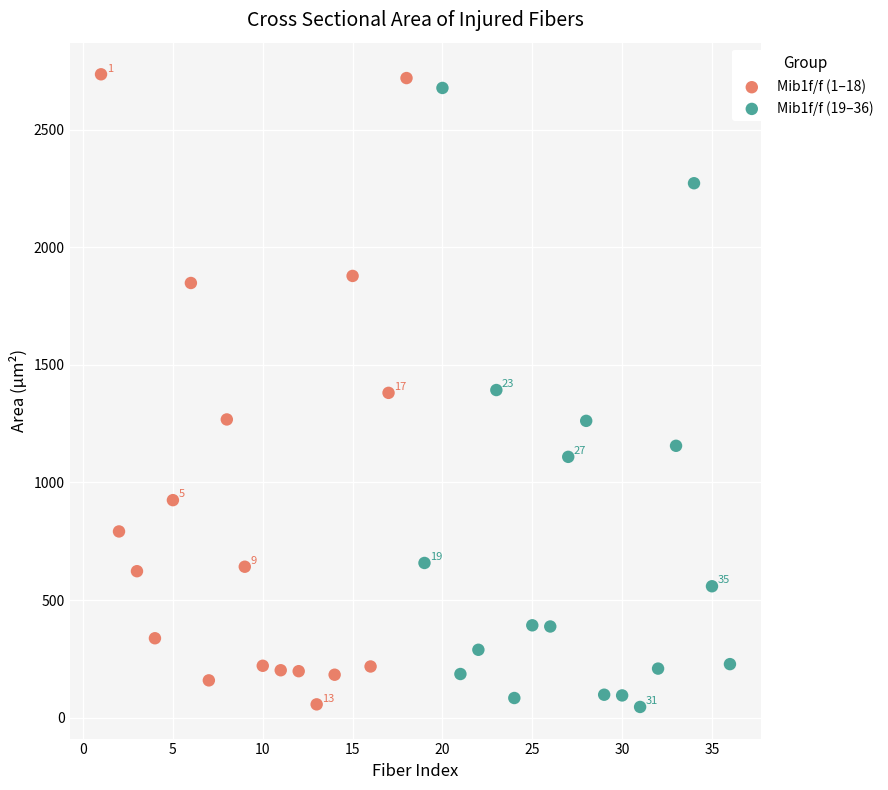

What are all the series names shown in the legend?

Mib1f/f (1–18), Mib1f/f (19–36)